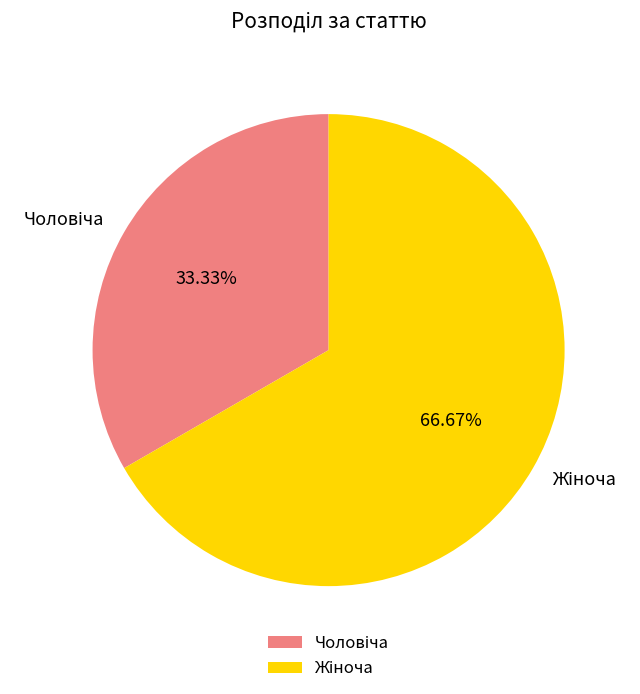

Does any single category account for the majority?

Yes